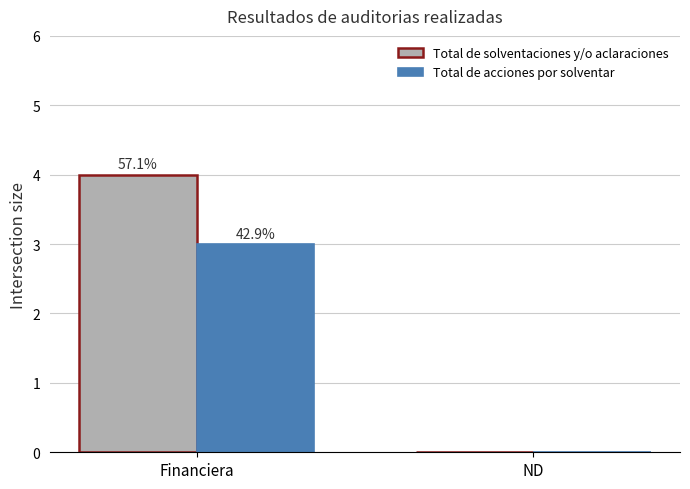

What are all the series names shown in the legend?

Total de solventaciones y/o aclaraciones, Total de acciones por solventar